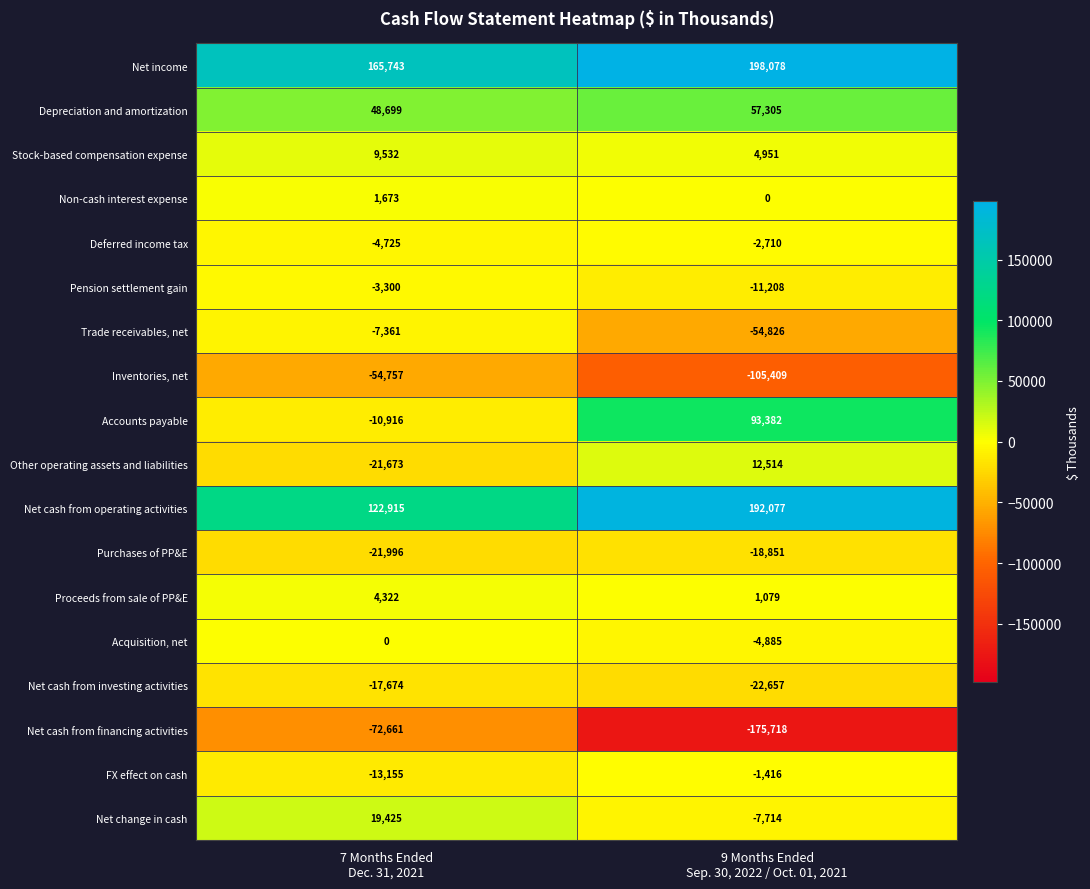

Which series has the largest total across all categories?

Net income